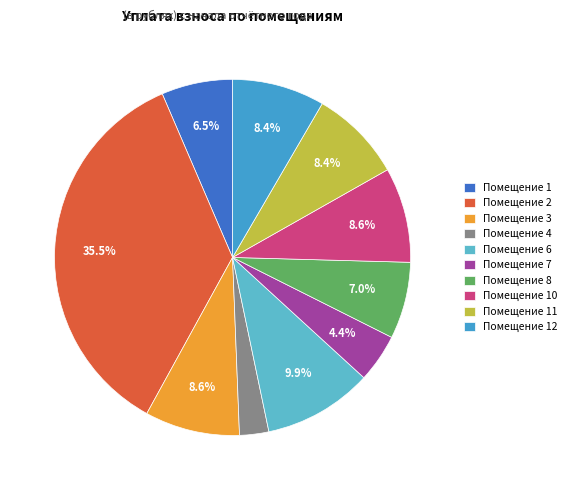

How many slices are in this pie chart?

10